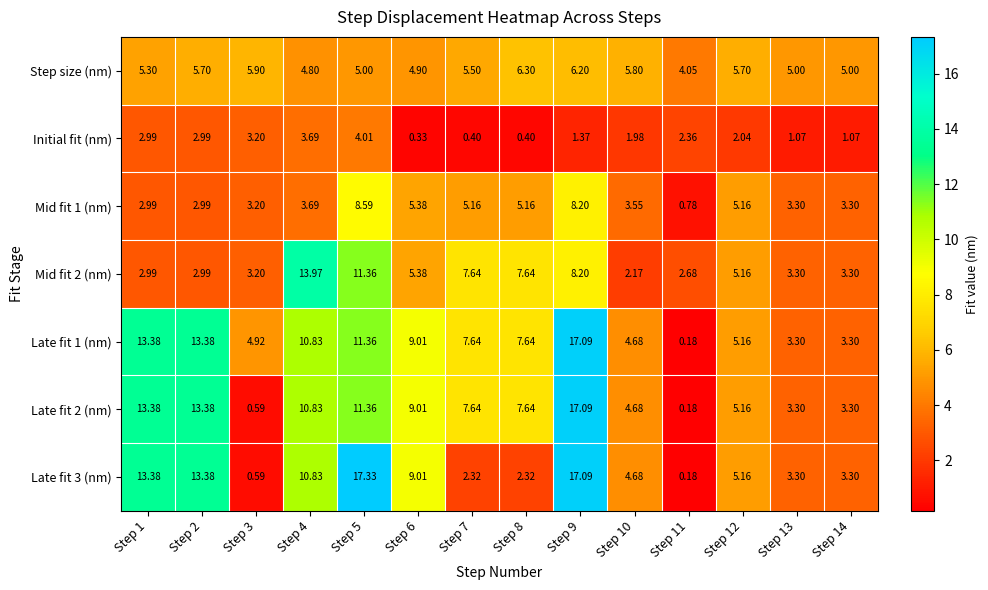

How many data points does each series have?

14